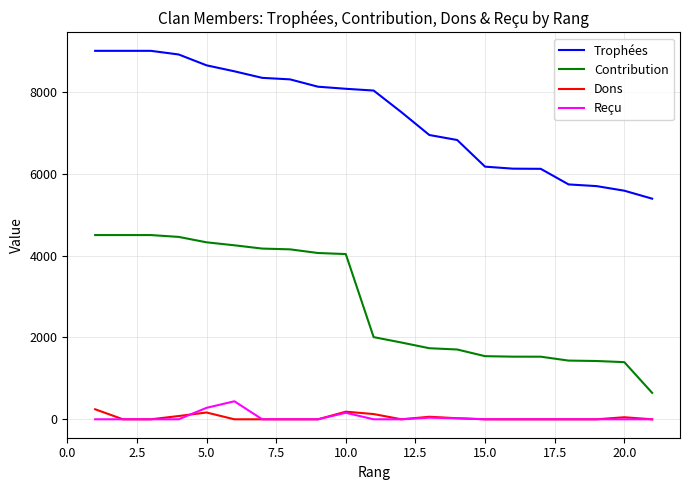

What is the greatest value displayed?

9000